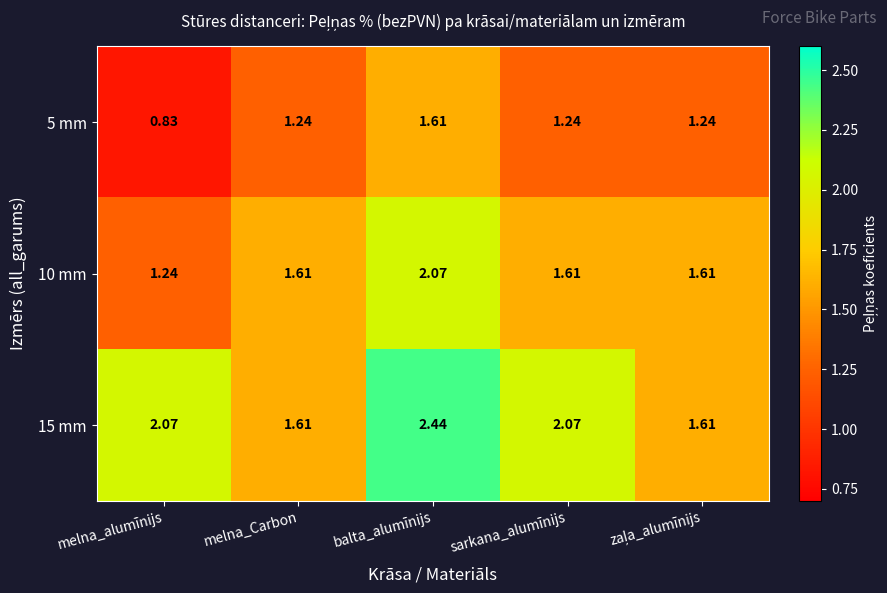

How many data points in 5 mm are above 1?

4